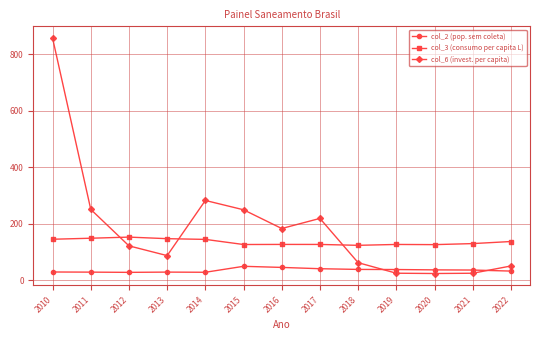

Where is col_6 (invest. per capita) nearest to the value 441?

2014